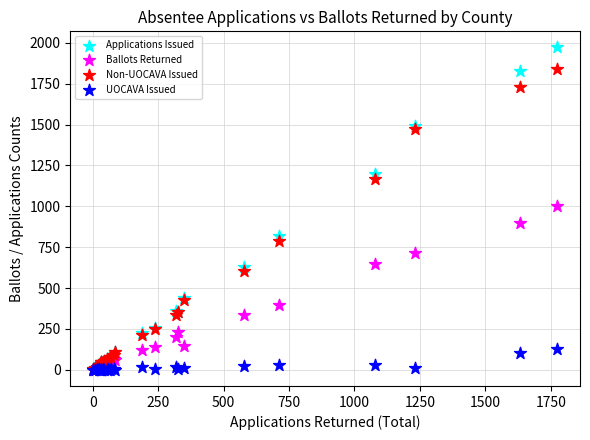

In the Non-UOCAVA Issued series, what Y value is closest to 925?

788